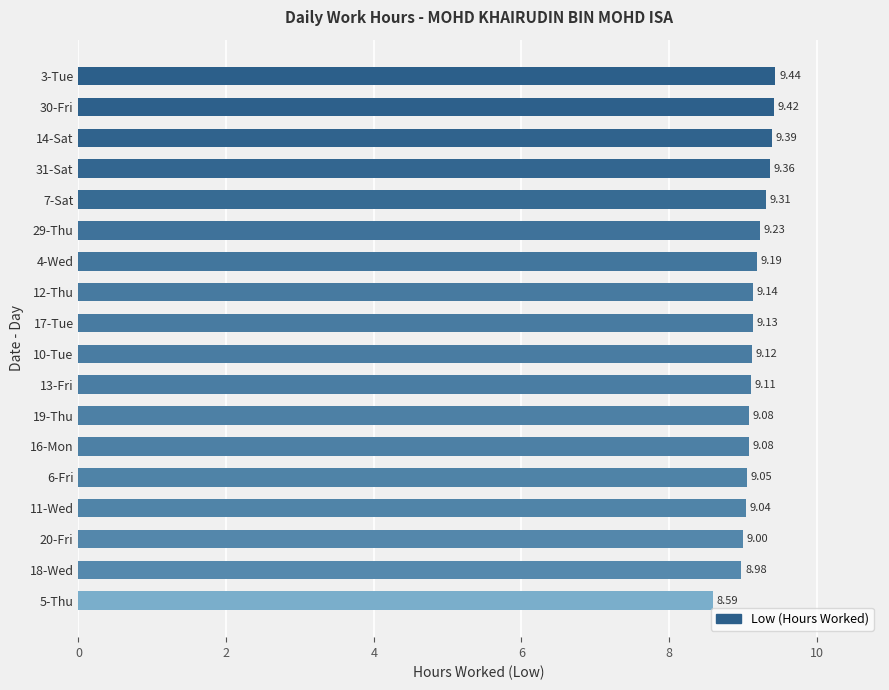

What is the sum of the values at 31-Sat and 16-Mon?

18.4